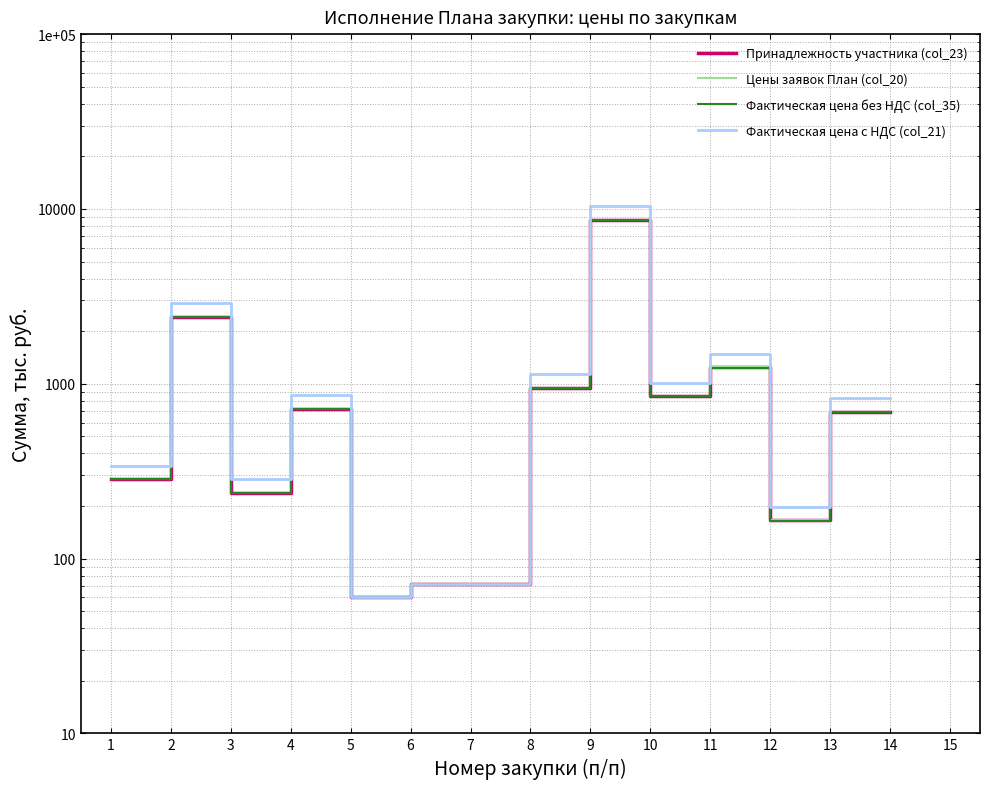

What are all the series names shown in the legend?

Принадлежность участника (col_23), Цены заявок План (col_20), Фактическая цена без НДС (col_35), Фактическая цена с НДС (col_21)